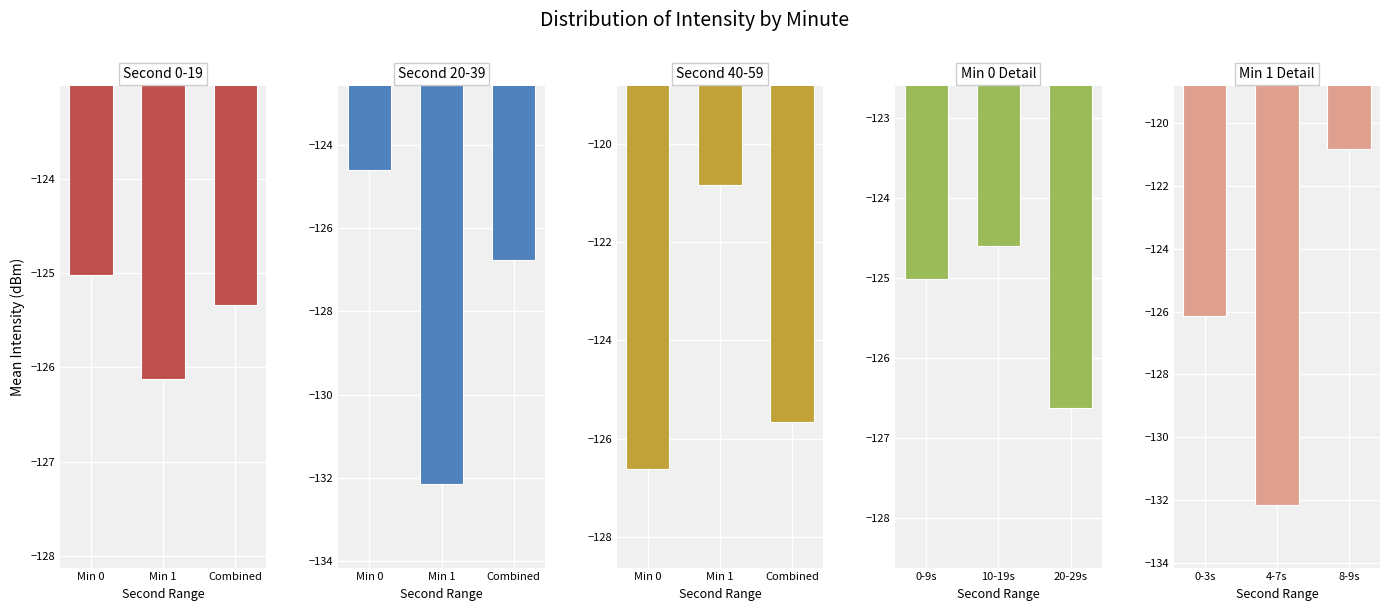

At which label does Second 40-59 reach its minimum?

Min 0